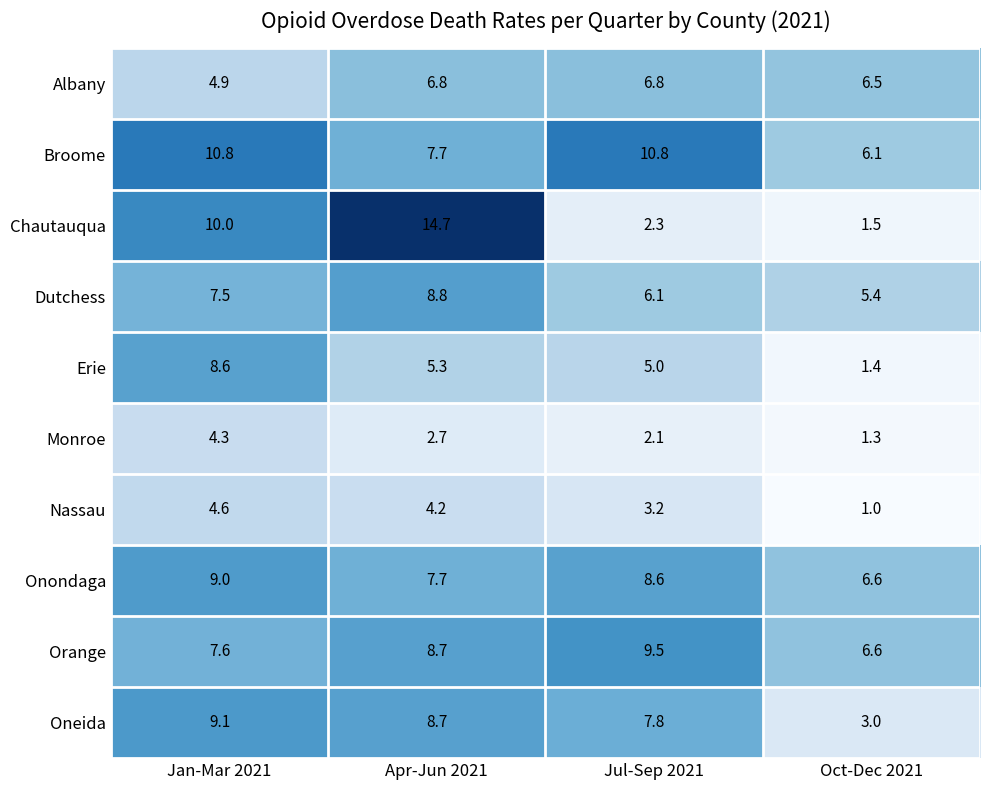

What is the smallest value displayed?

1.0